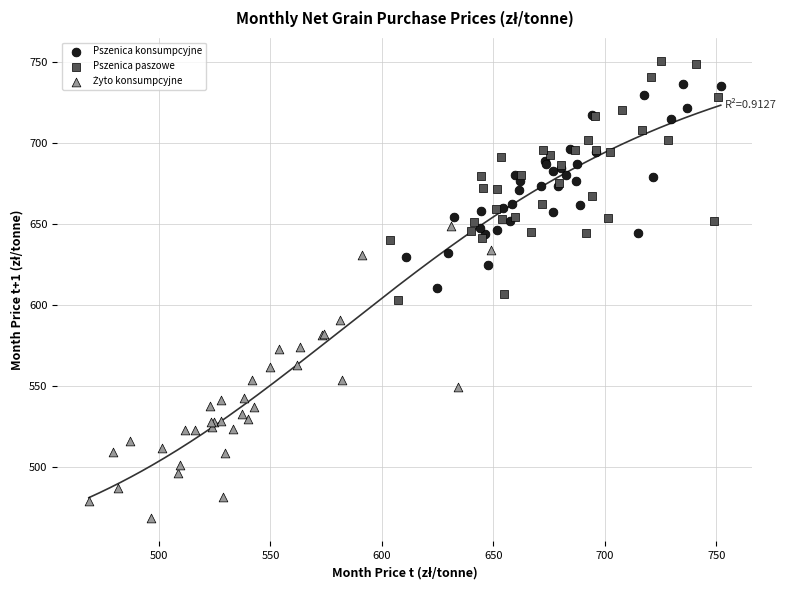

Which series contains the highest Y value?

Pszenica paszowe